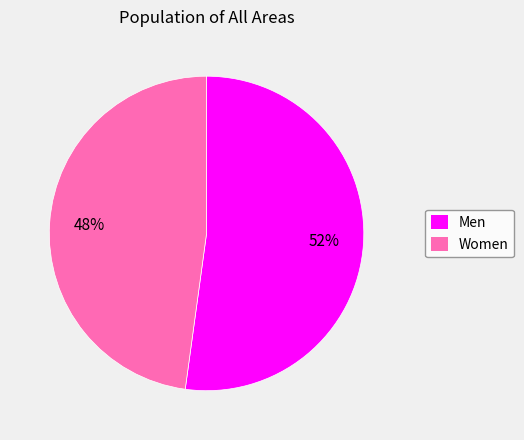

To the nearest percent, what is the combined percentage of Men and Women?

100%